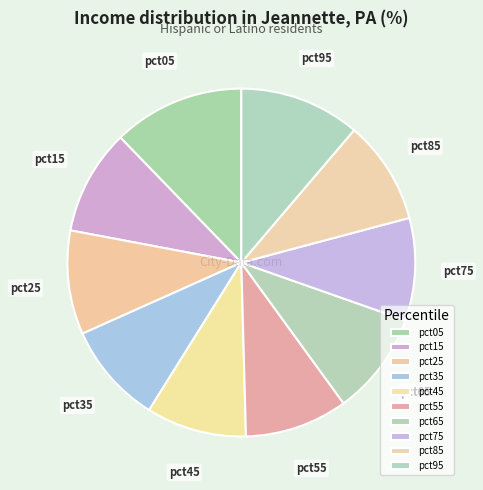

What is the ratio of the value at pct25 to the value at pct65?

1.0